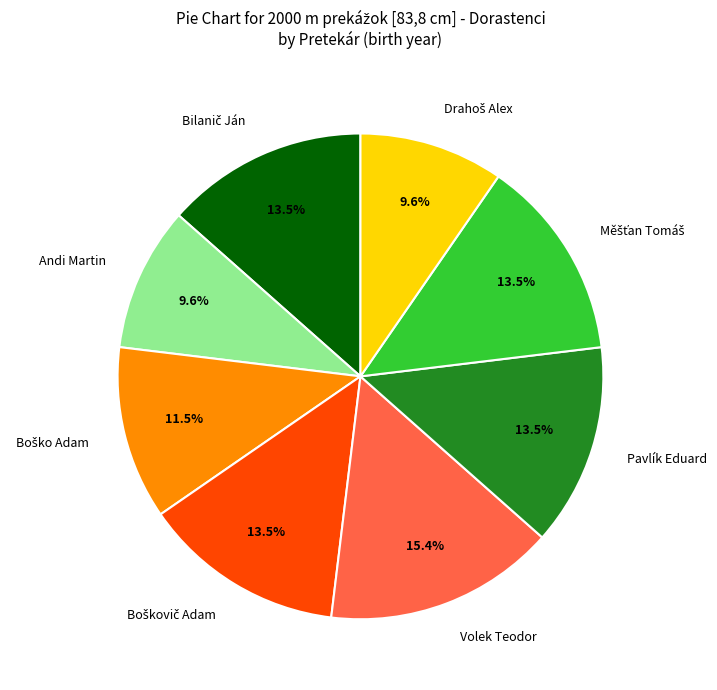

Count the number of slices in the pie.

8